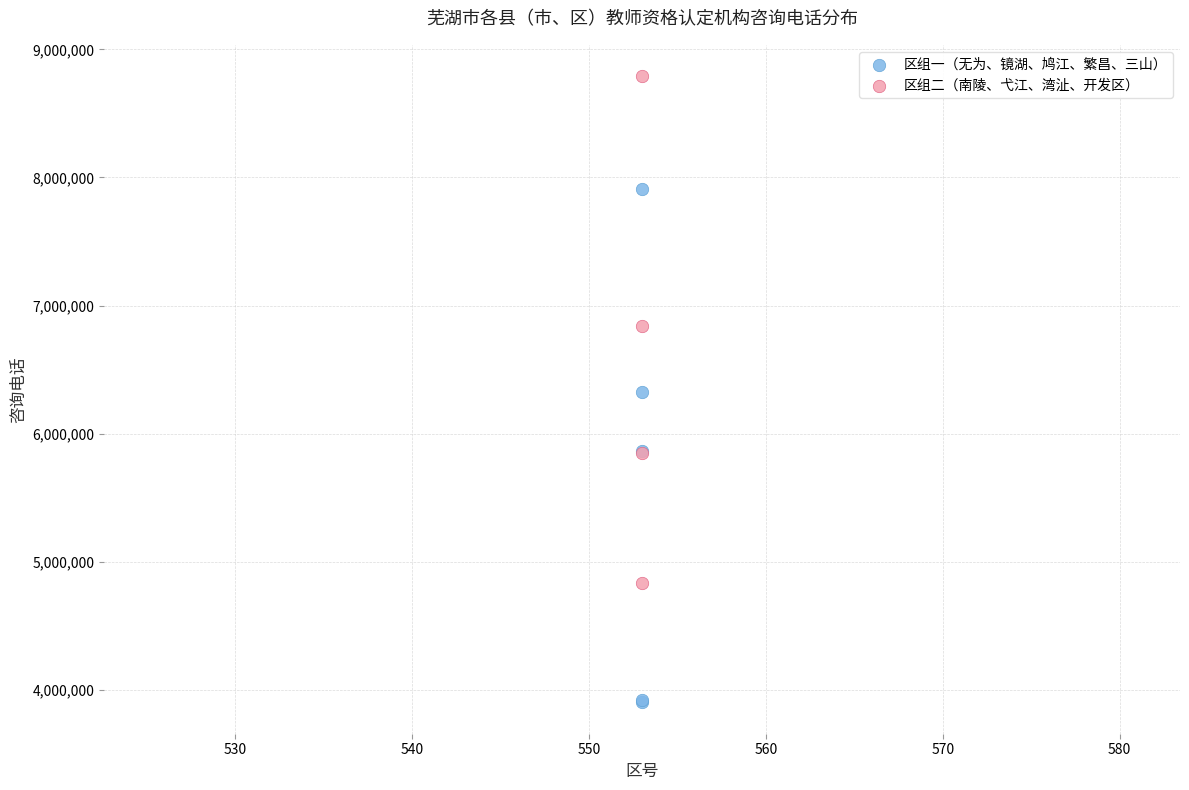

Which series contains the lowest Y value?

区组一（无为、镜湖、鸠江、繁昌、三山）